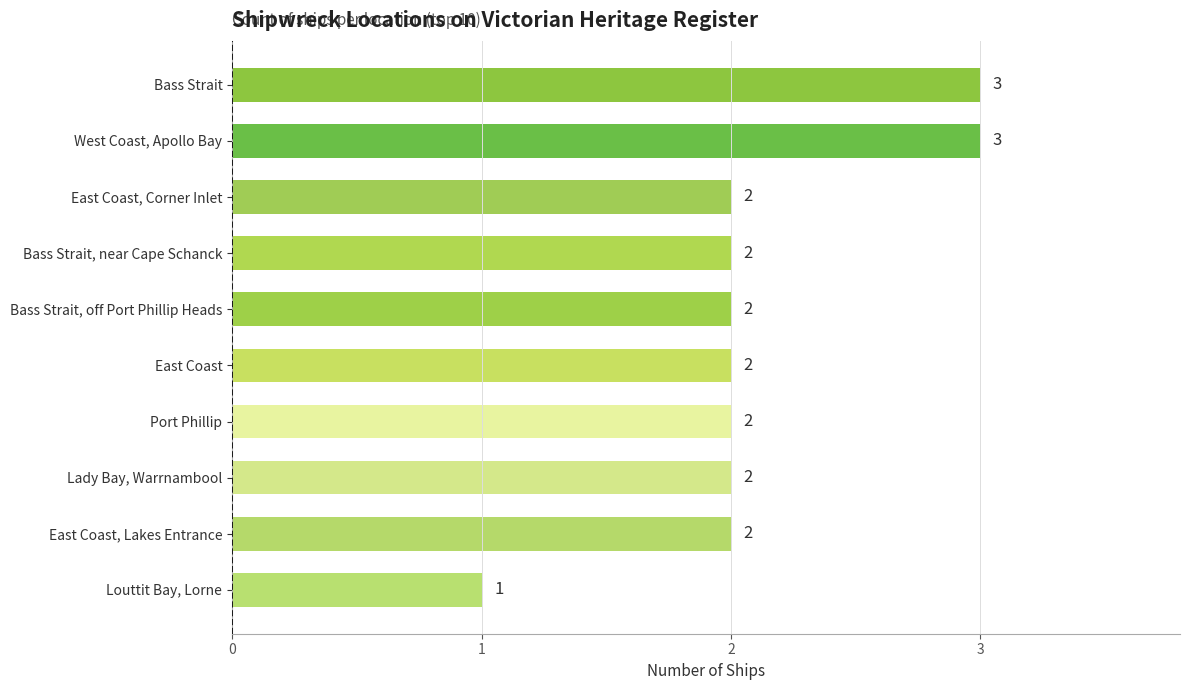

What is the difference between the maximum and minimum values?

2